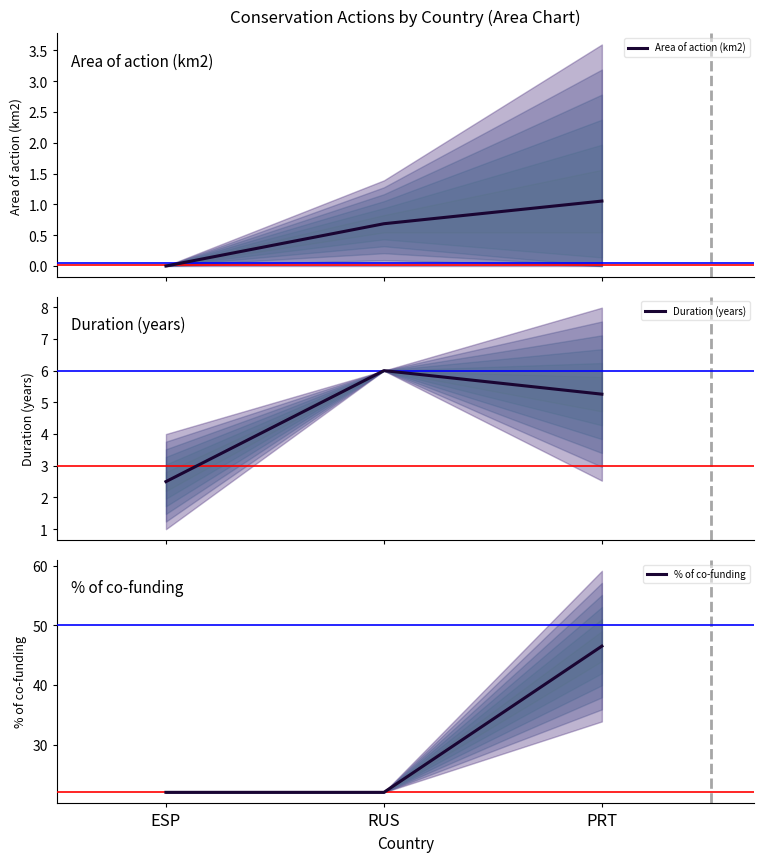

List the labels in order of % of co-funding value, smallest first.

ESP, RUS, PRT